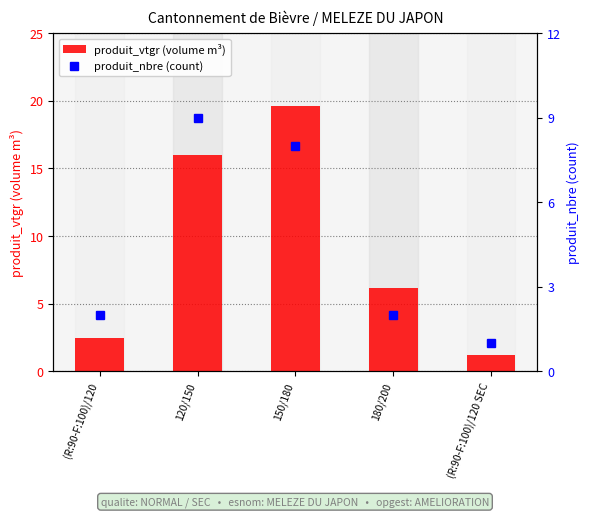

What is the value of the produit_nbre bar at the 3rd from the left?

8.0